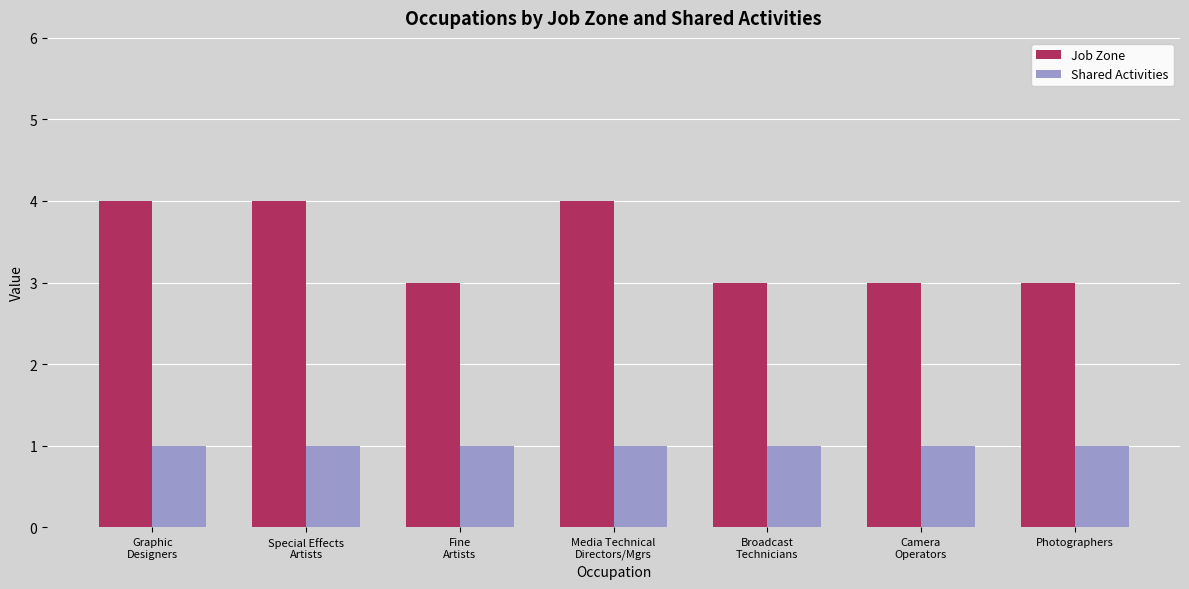

How many bars are there in total?

14